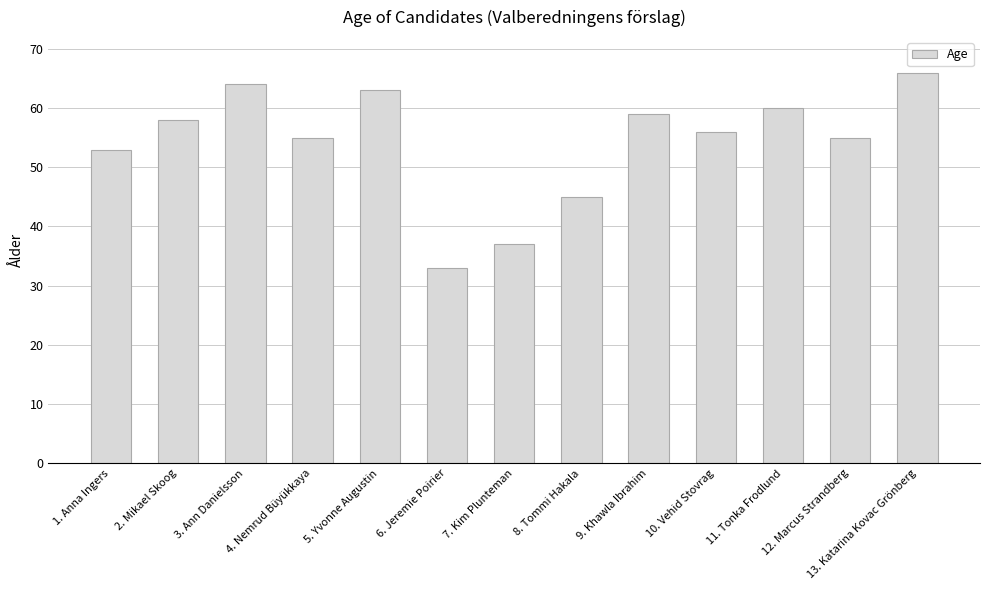

Reading left to right, extract all data points from this chart.

1. Anna Ingers=53	2. Mikael Skoog=58	3. Ann Danielsson=64	4. Nemrud Büyükkaya=55	5. Yvonne Augustin=63	6. Jeremie Poirier=33	7. Kim Plunteman=37	8. Tommi Hakala=45	9. Khawla Ibrahim=59	10. Vehid Stovrag=56	11. Tonka Frodlund=60	12. Marcus Strandberg=55	13. Katarina Kovac Grönberg=66